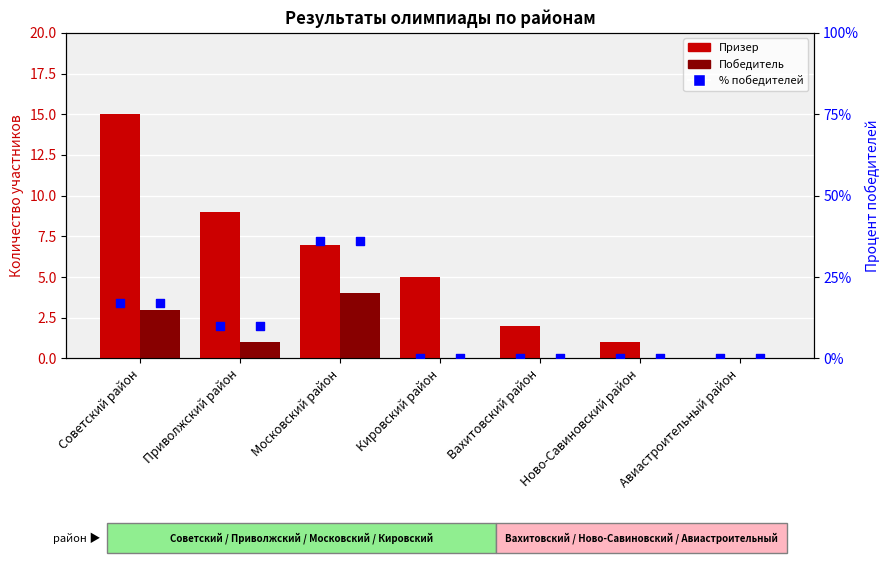

At which category is the sum across all series the highest?

Советский район